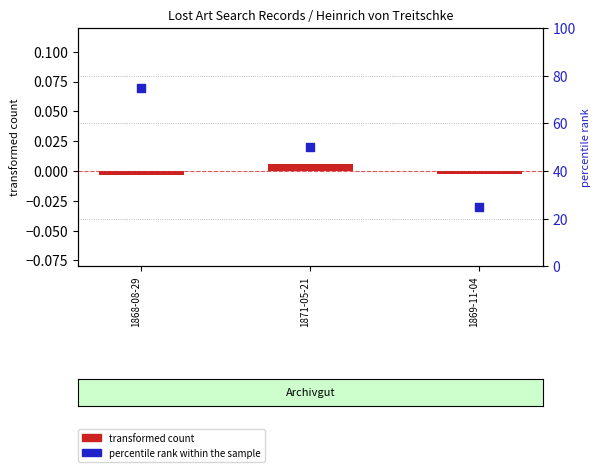

Which series has the largest total across all categories?

percentile rank within the sample